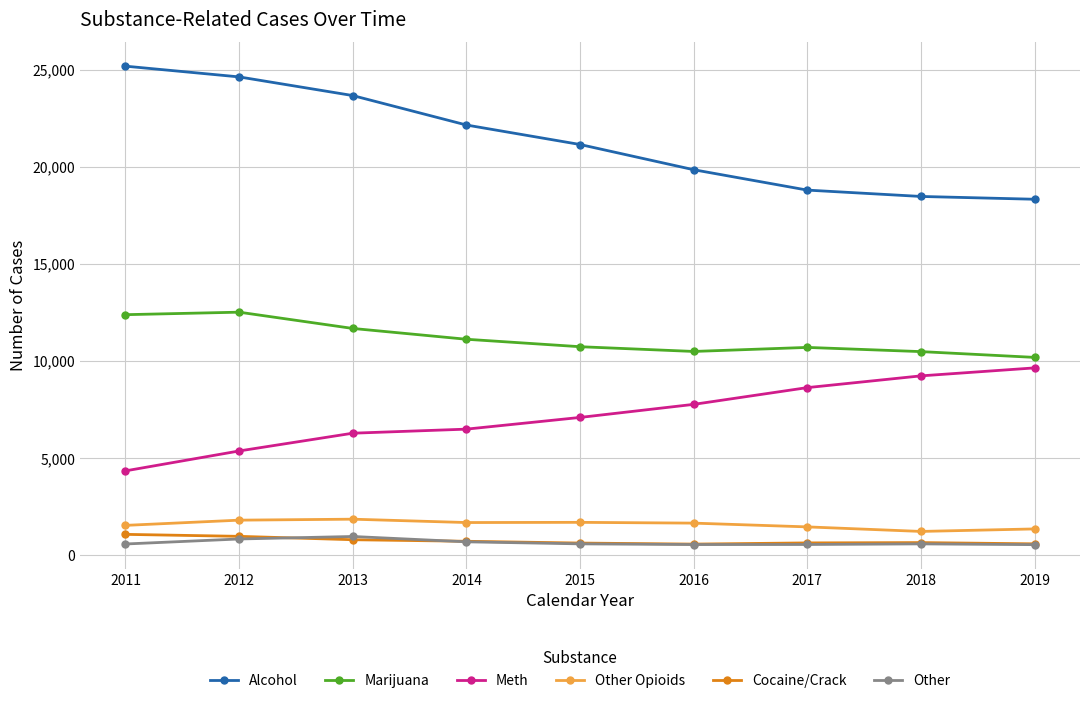

What is the difference between the second highest and minimum values in the Alcohol series?

6302